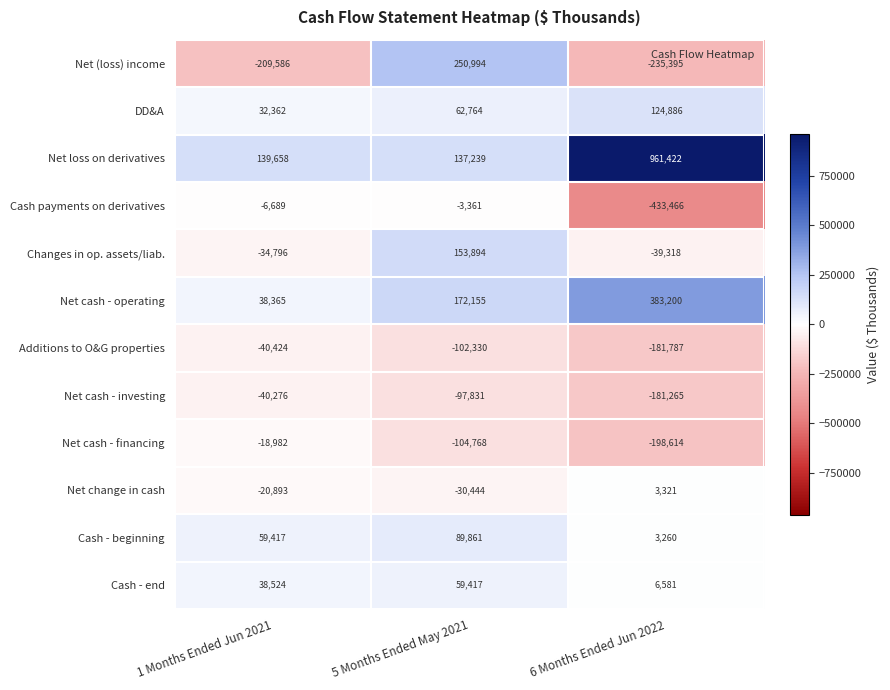

What is the difference between the Net cash - investing values at 6 Months Ended Jun 2022 and 1 Months Ended Jun 2021?

140989